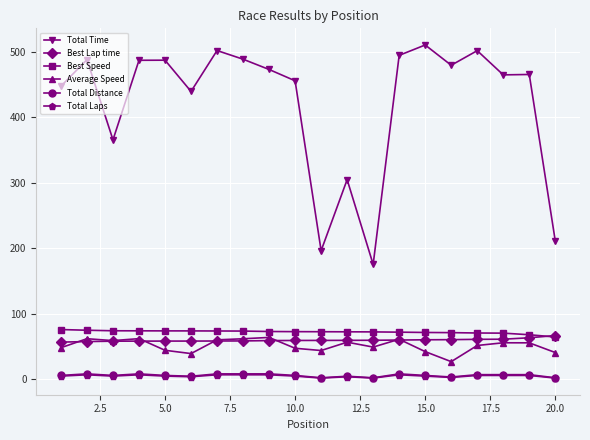

At how many categories does at least one series exceed 341?

16